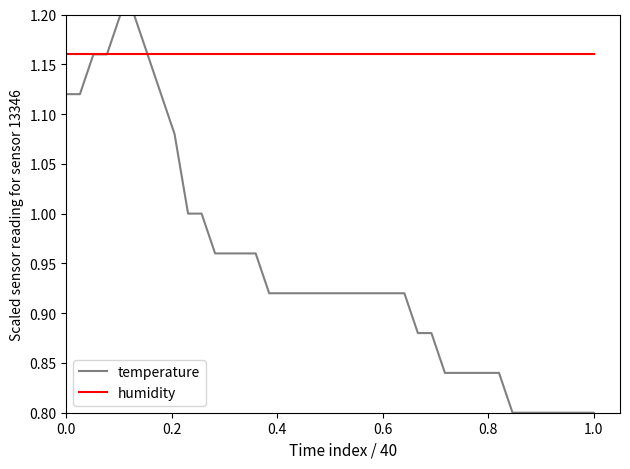

List the series in order of their overall mean, lowest first.

temperature, humidity